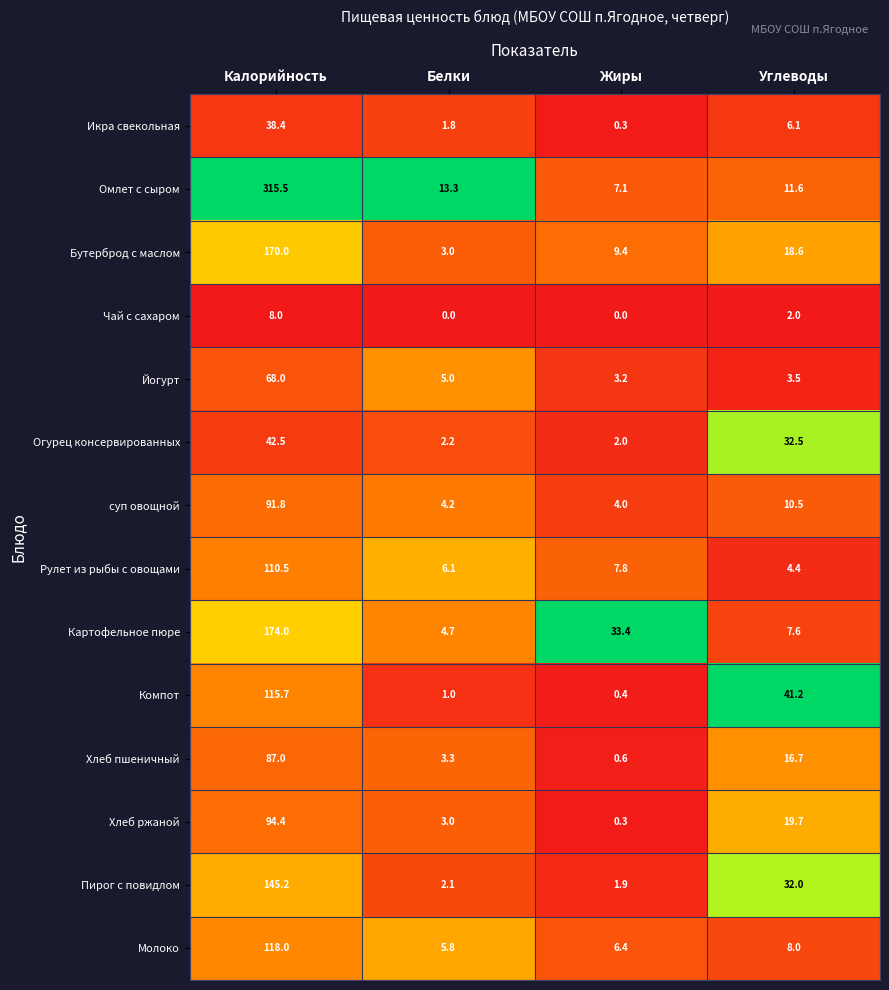

Rank the series by their maximum value, from lowest to highest.

Чай с сахаром, Икра свекольная, Огурец консервированных, Йогурт, Хлеб пшеничный, суп овощной, Хлеб ржаной, Рулет из рыбы с овощами, Компот, Молоко, Пирог с повидлом, Бутерброд с маслом, Картофельное пюре, Омлет с сыром